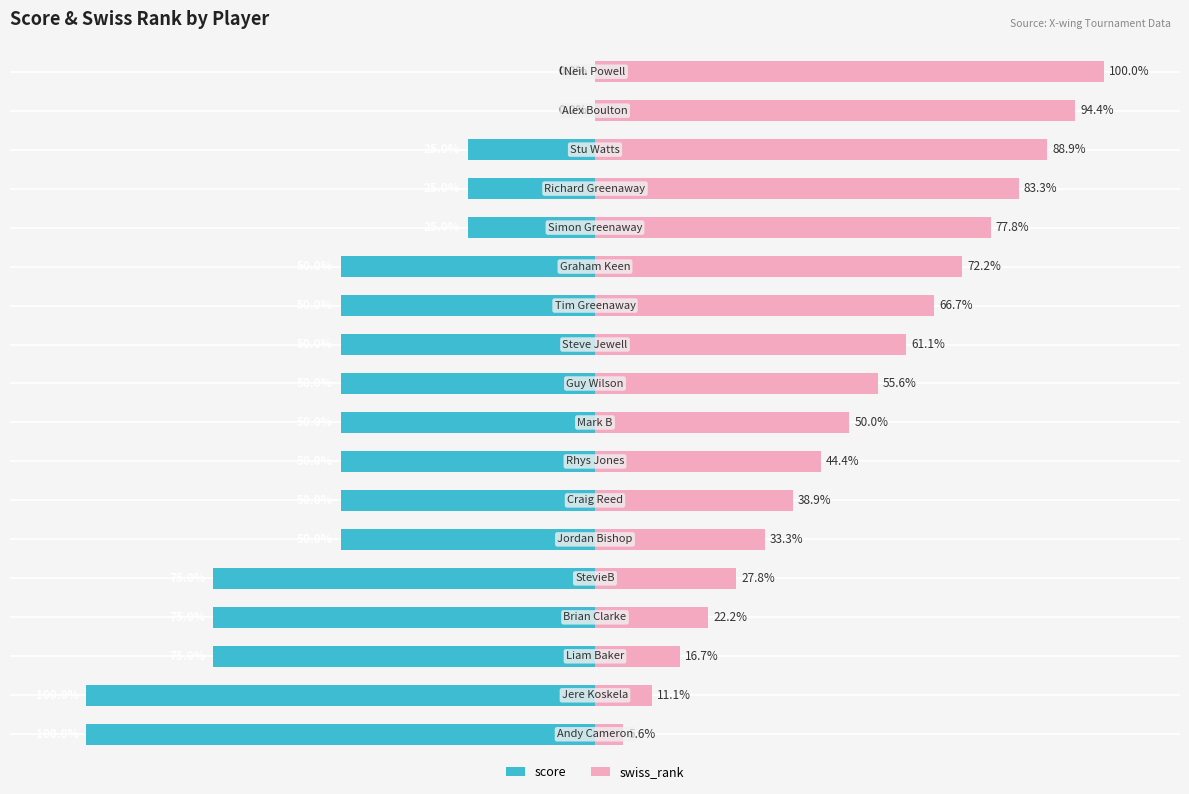

Are the bars grouped side by side (vs. stacked)?

Yes